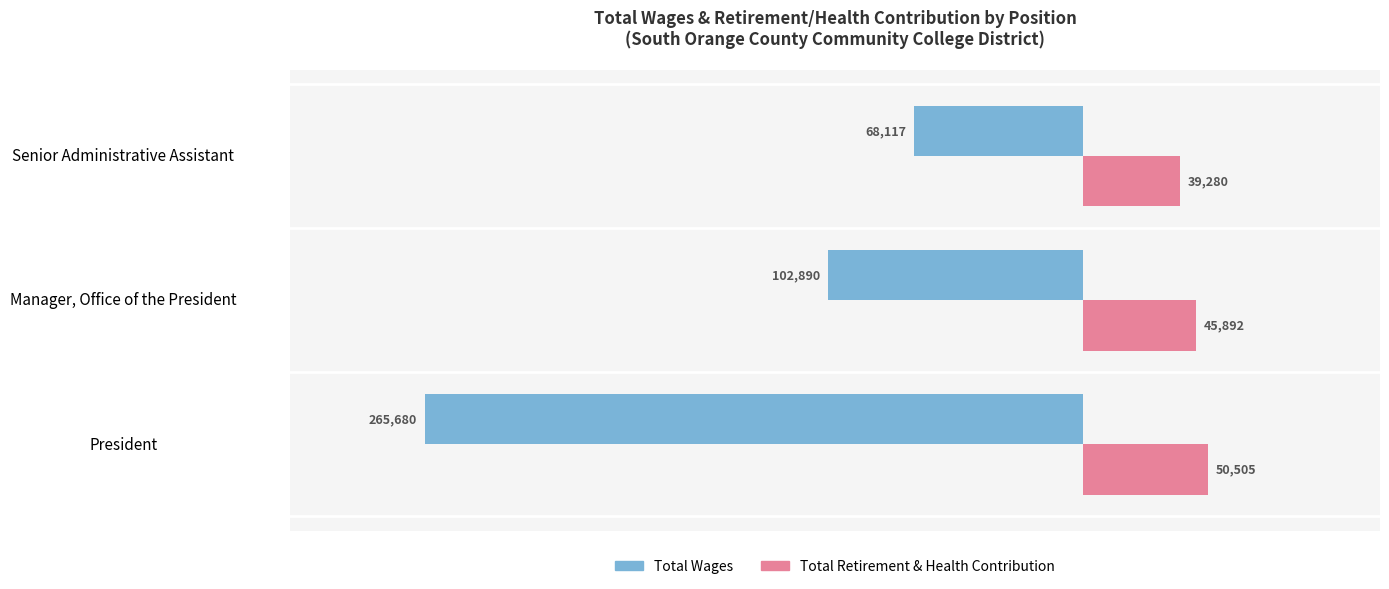

How many values in the Total Wages series exceed -102890?

1